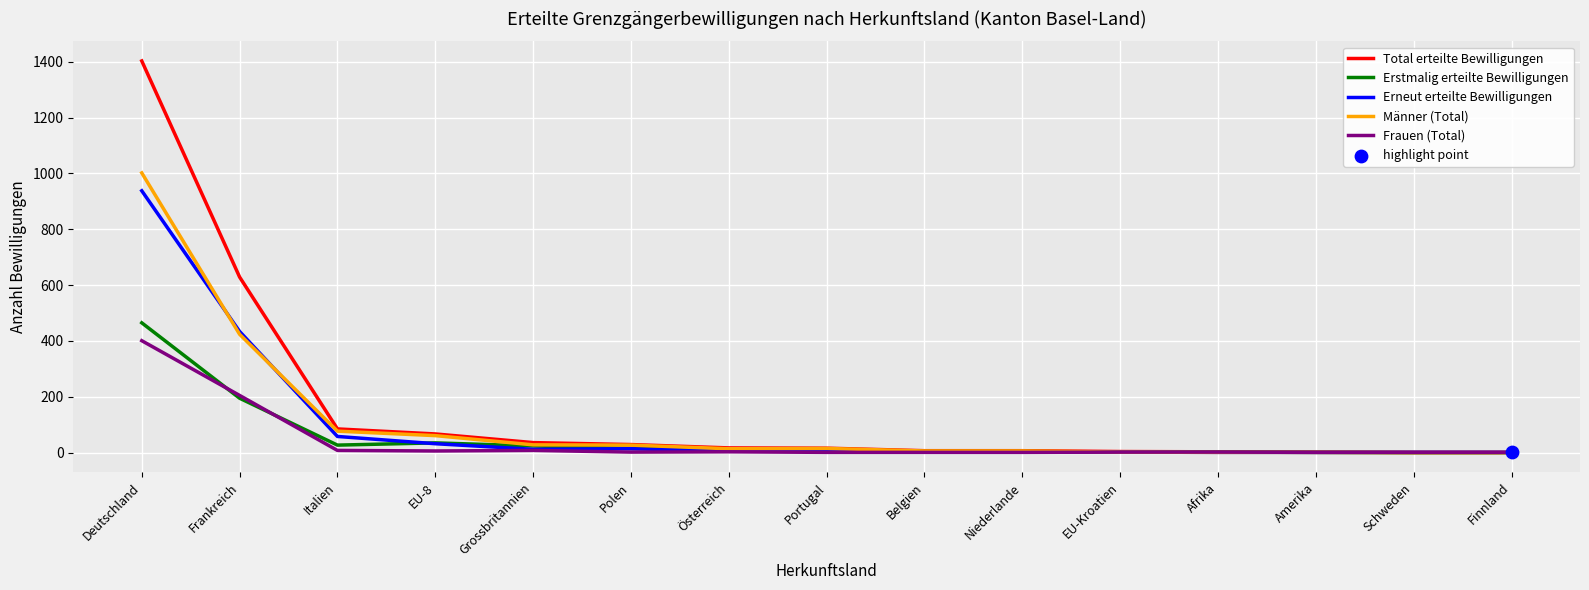

At which category is the sum across all series the highest?

Deutschland